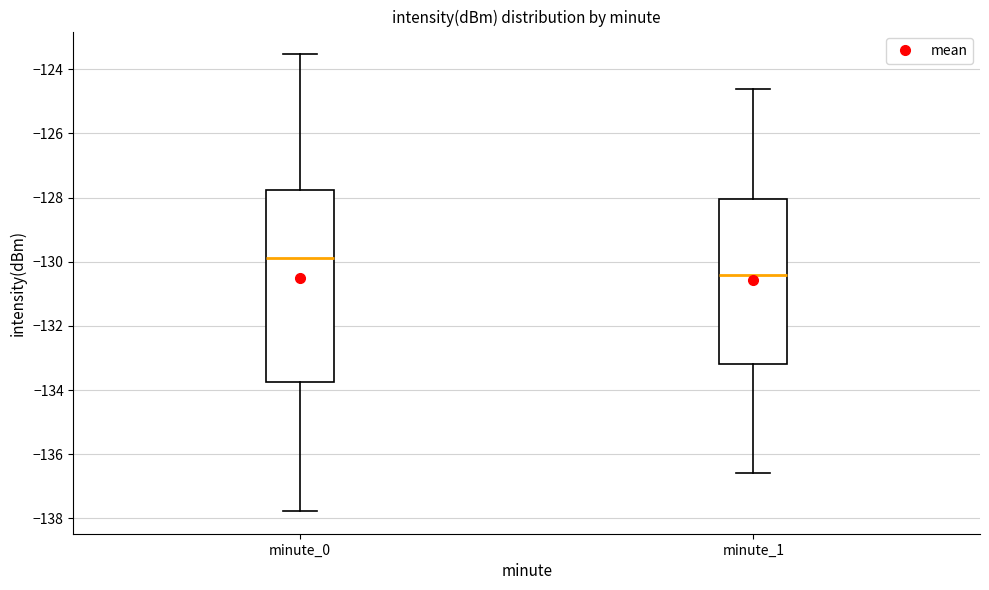

Where does the upper whisker of the box for minute_1 end on the y-axis? The values are not printed on the chart, so give them approximately, as read against the axis.

-124.6